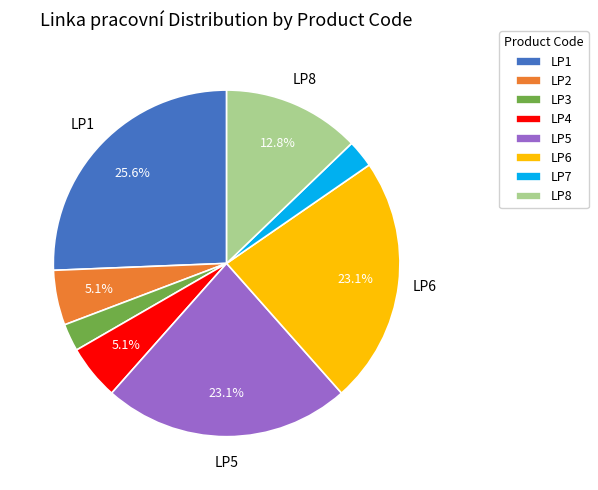

Is there any slice that represents more than half of the pie?

No